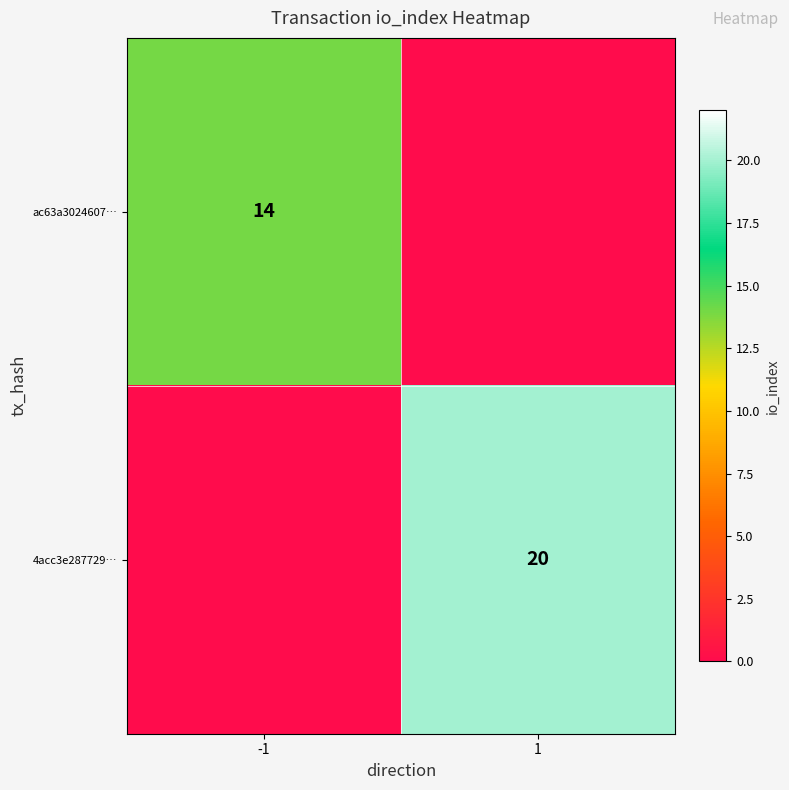

At how many categories does at least one series exceed 4?

2